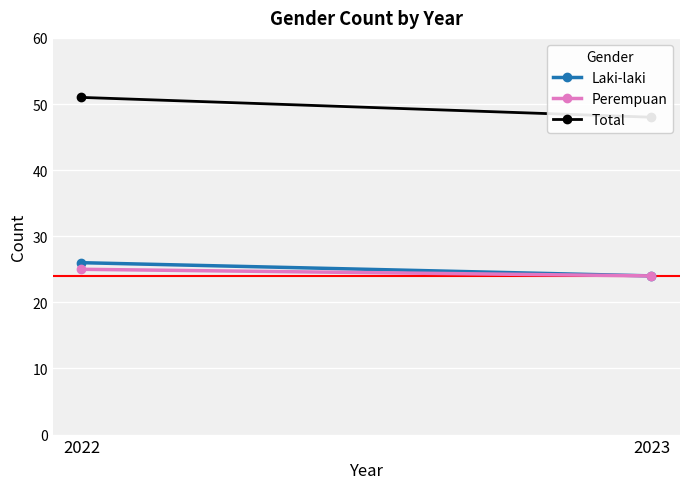

Reading right to left, what are all the values shown in this chart?

Laki-laki: 2023=24	2022=26
Perempuan: 2023=24	2022=25
Total: 2023=48	2022=51